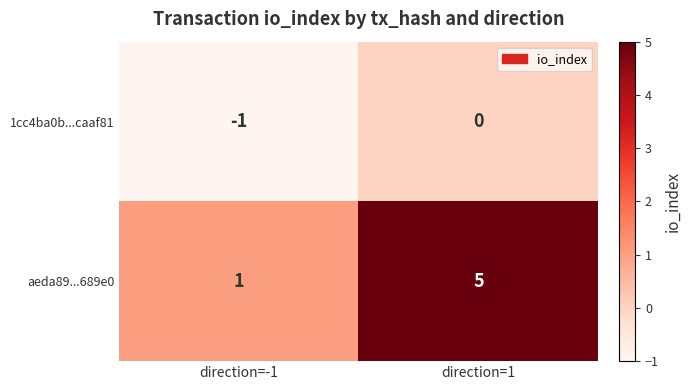

How many categories are shown in the chart?

2